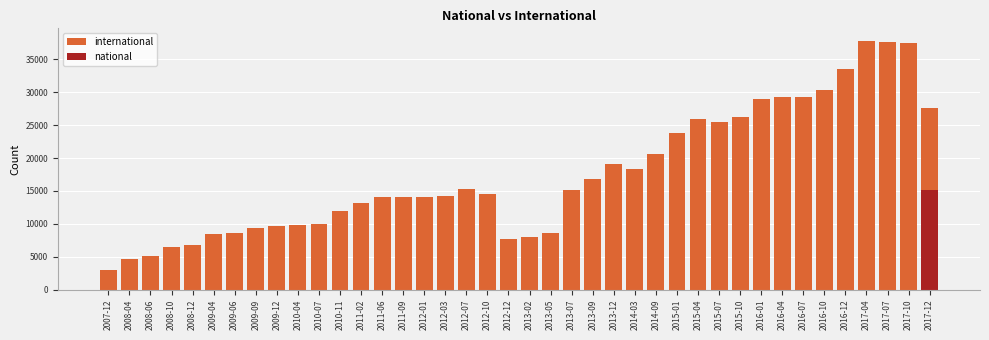

Which label corresponds to the smallest value in the chart?

2007-12